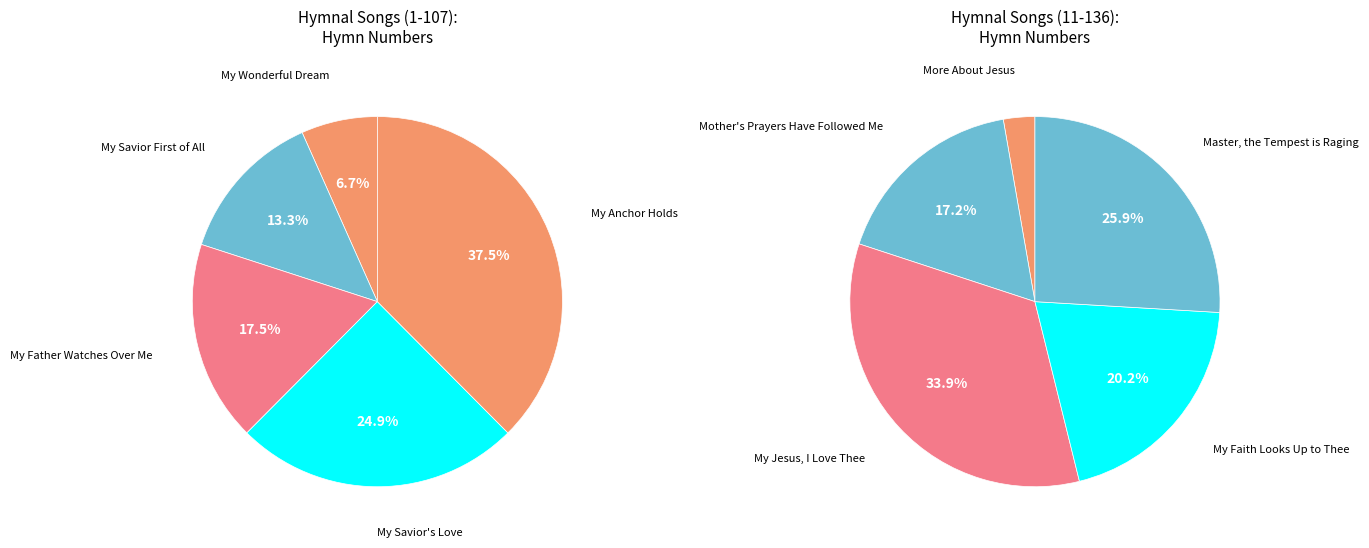

How many slices are in this pie chart?

10